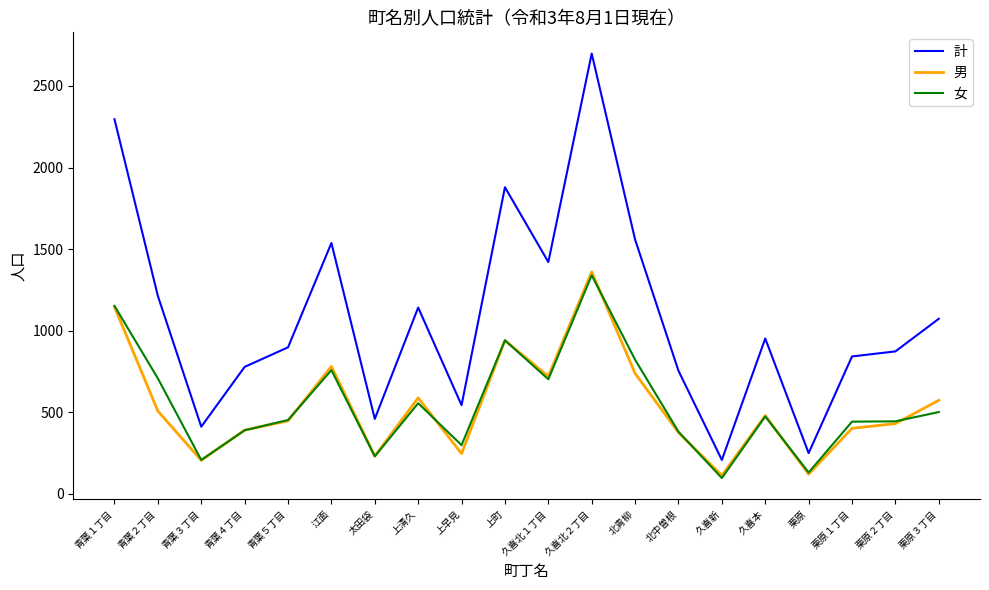

Count the number of data series in this chart.

3